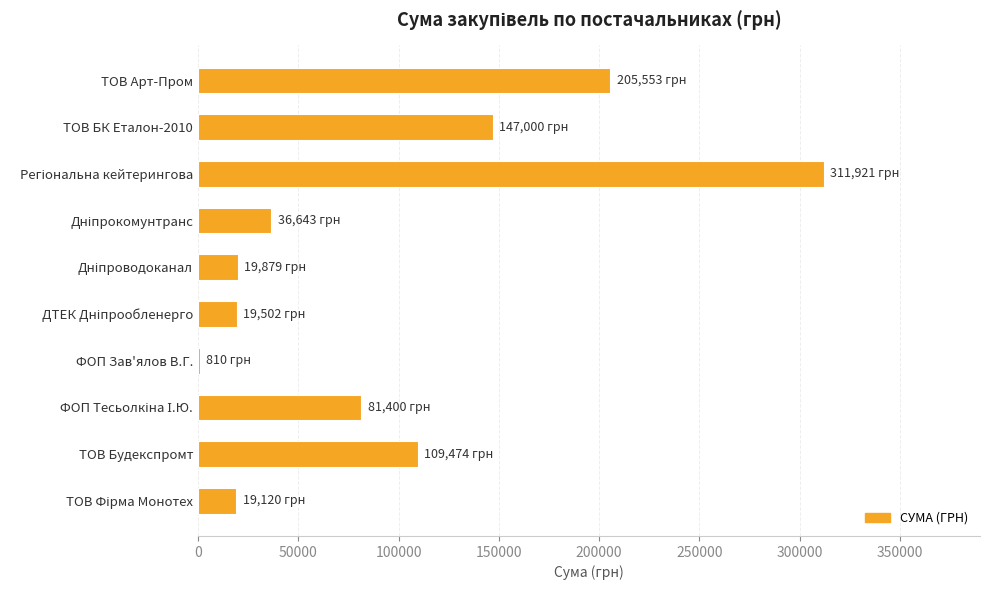

What is the sum of all values?

951303.2